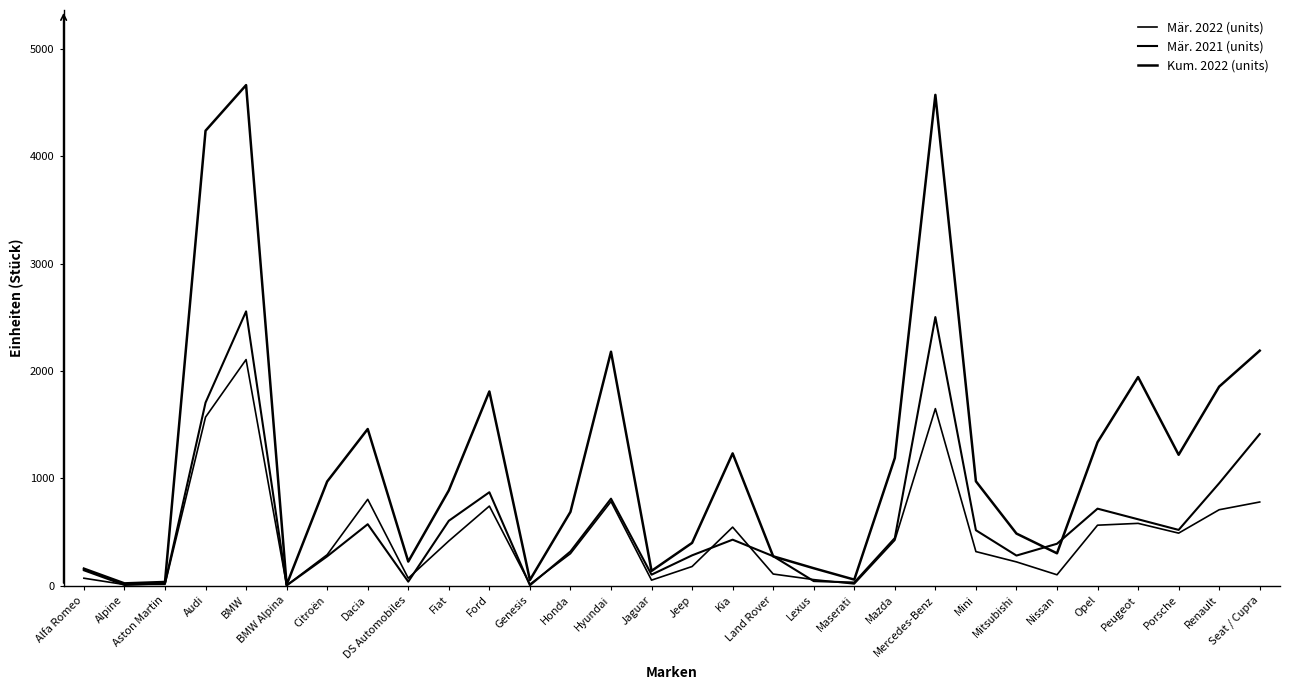

Where do Mär. 2021 (units) and Mär. 2022 (units) first cross each other?

Alfa Romeo and Alpine